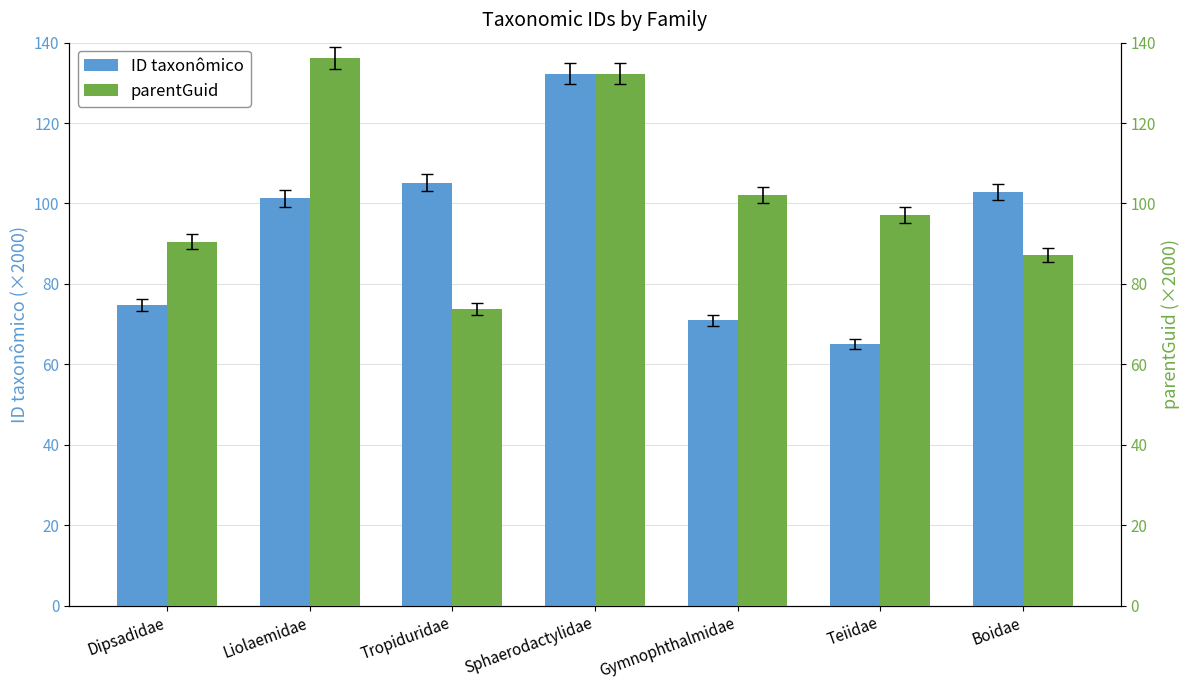

The parentGuid series shows 97.2 at Teiidae. True or false?

True